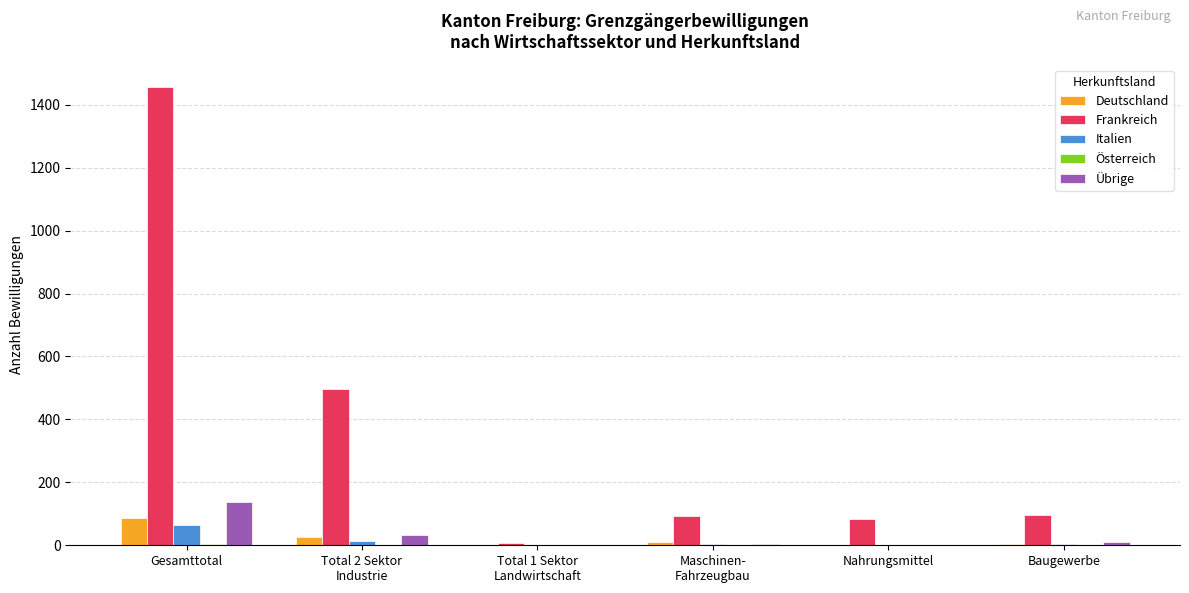

Which series has the largest total across all categories?

Frankreich